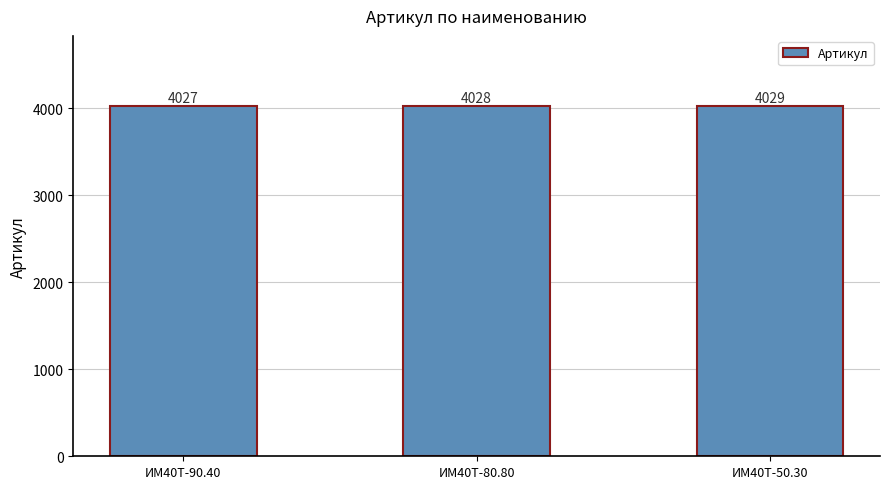

List the labels in order of value, largest first.

ИМ40T-50.30, ИМ40T-80.80, ИМ40T-90.40